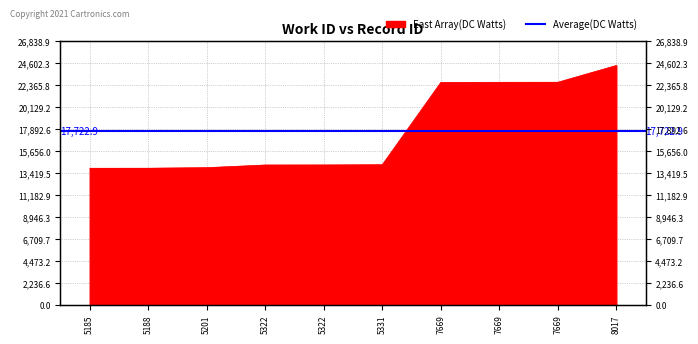

Reading left to right, transcribe all the data shown in this chart.

5185=13947	5188=13951	5201=14009	5322=14277	5322=14284	5331=14307	7669=22675	7669=22687	7669=22693	8017=24399